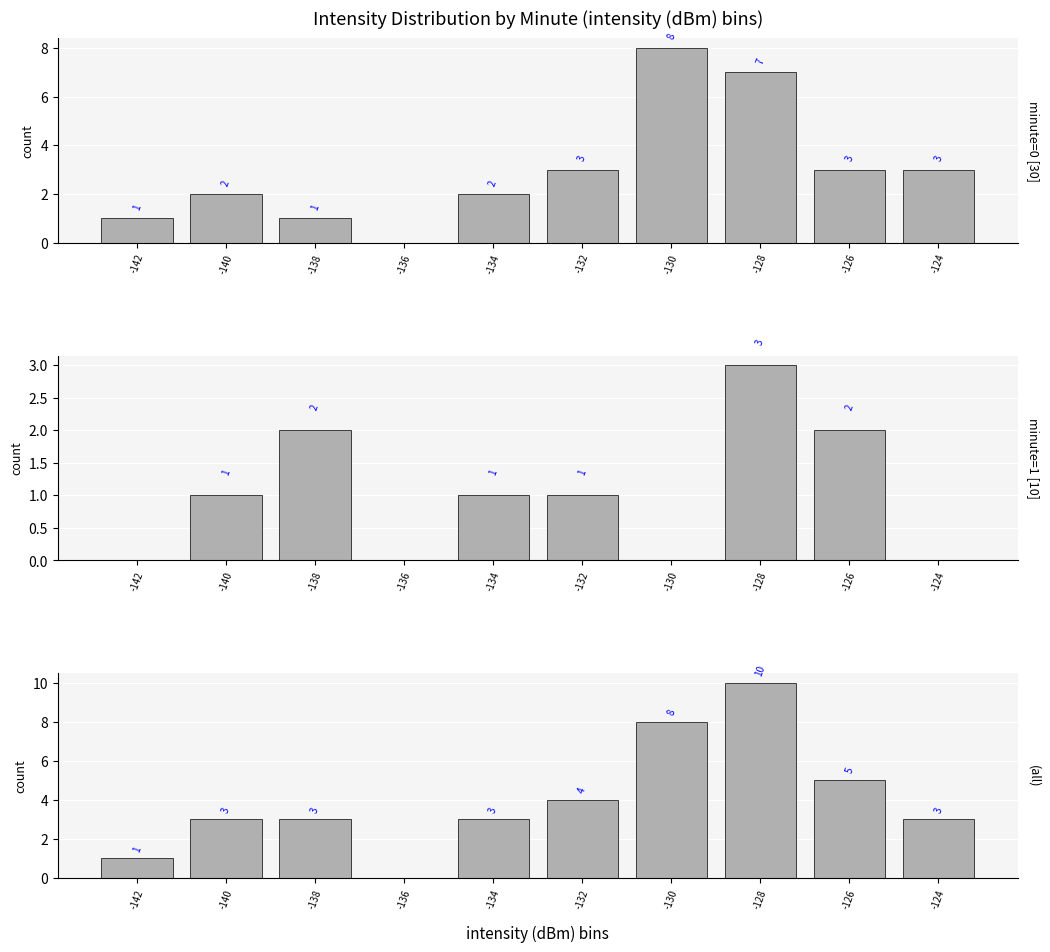

Which series has the largest range (max minus min)?

all